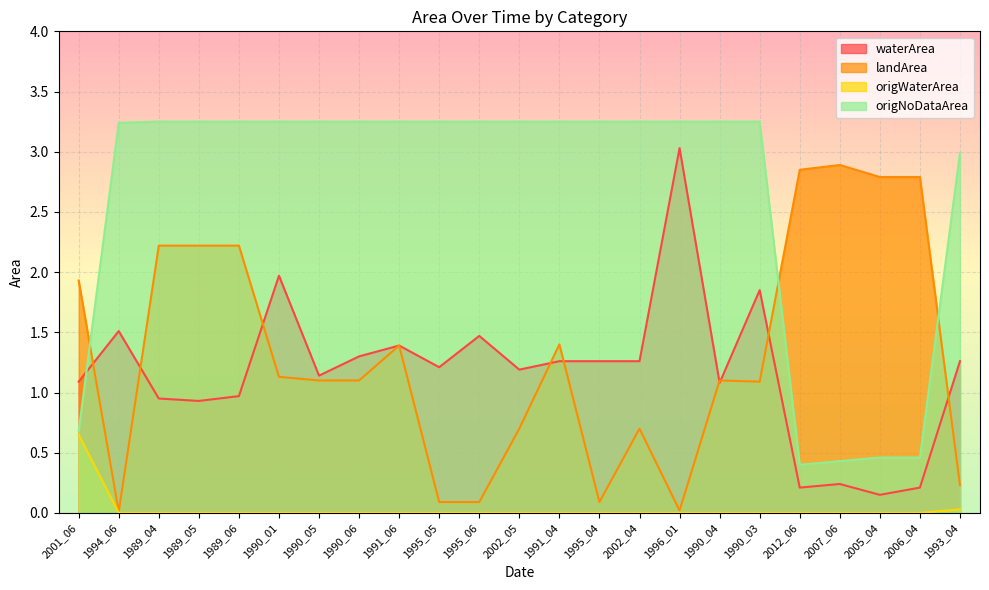

Between 1995_04 and 2001_06, which is larger?

1995_04